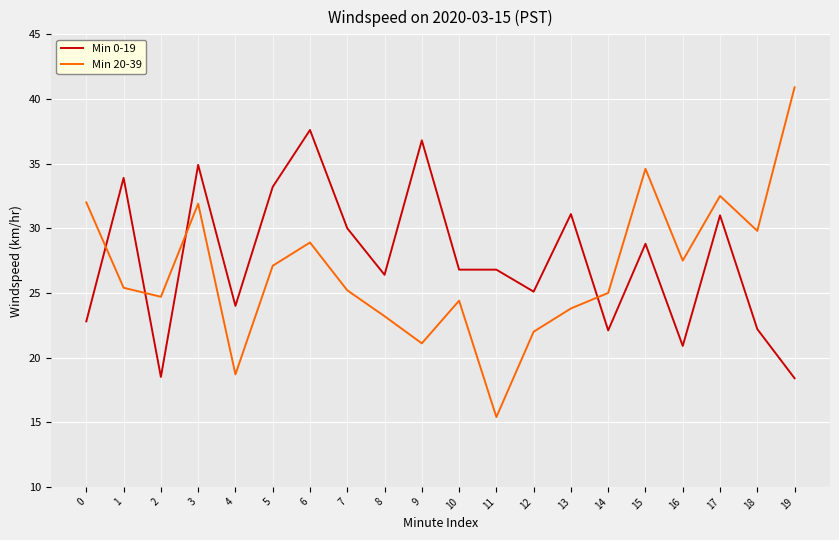

The Min 0-19 series shows 30.4 at 14. True or false?

False